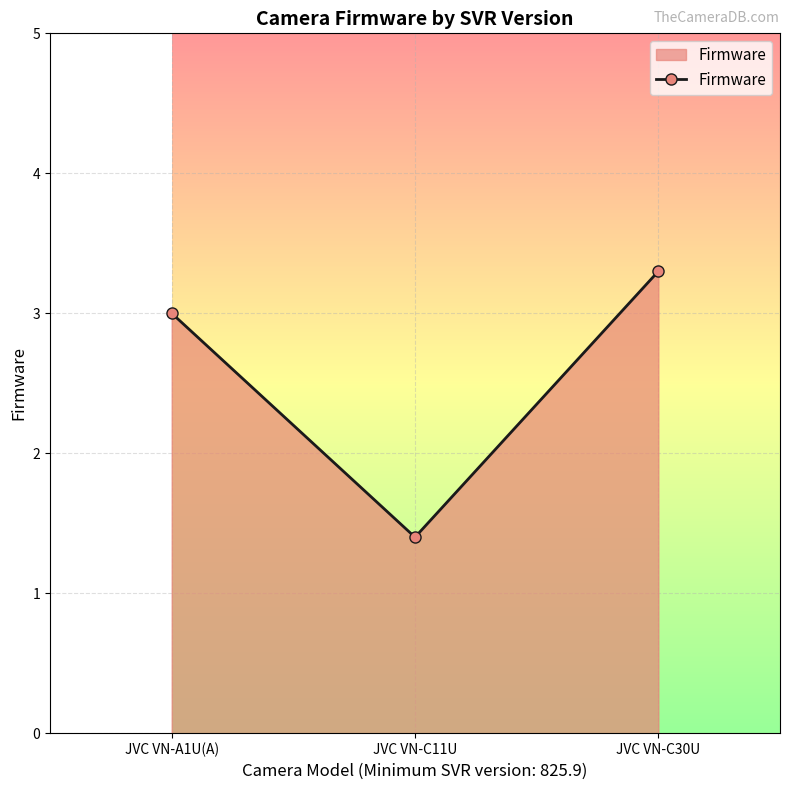

Does the chart display data point markers on the line(s)?

Yes